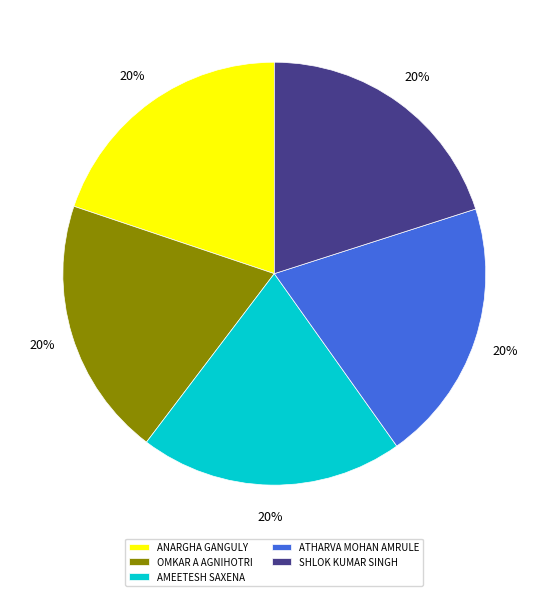

To the nearest percent, what is the combined percentage of AMEETESH SAXENA and ATHARVA MOHAN AMRULE?

40%